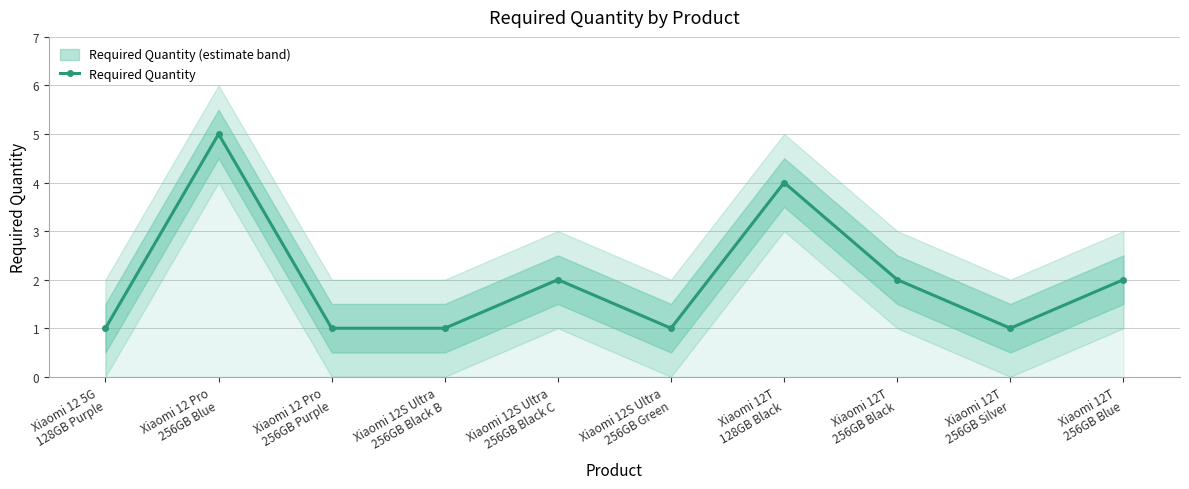

Reading right to left, what are all the values shown in this chart?

2	1	2	4	1	2	1	1	5	1